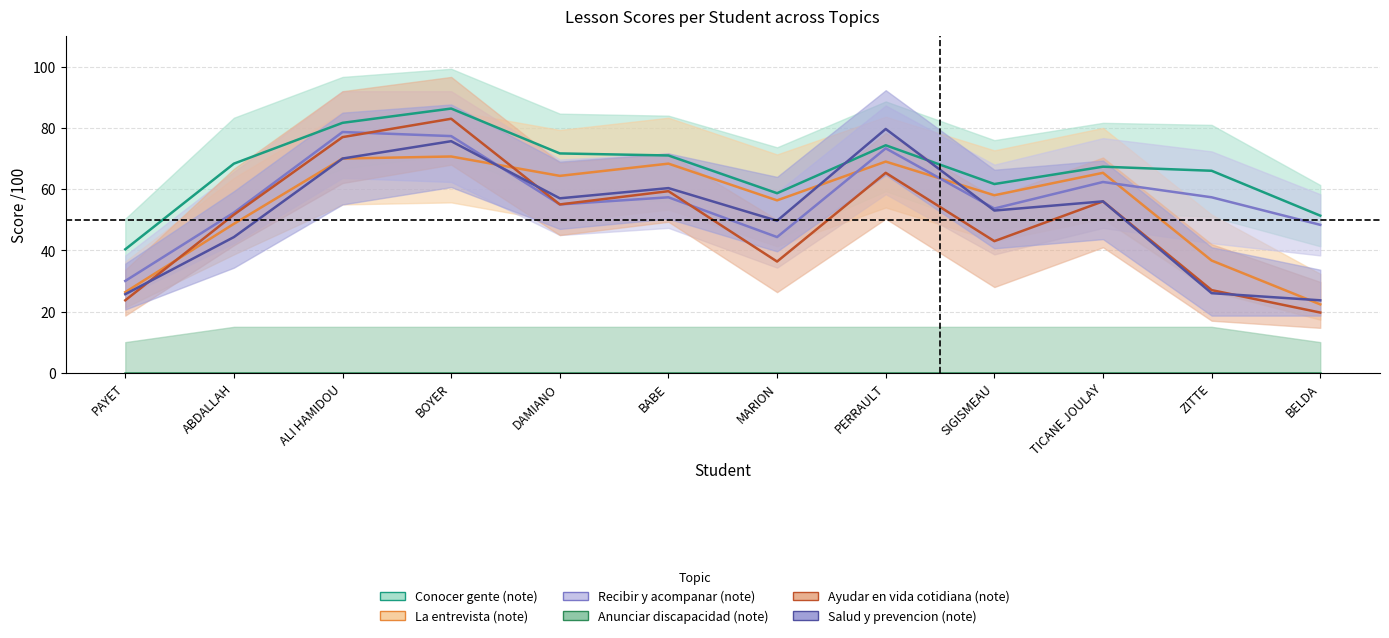

What is the difference between the highest and lowest values at BOYER?

86.3